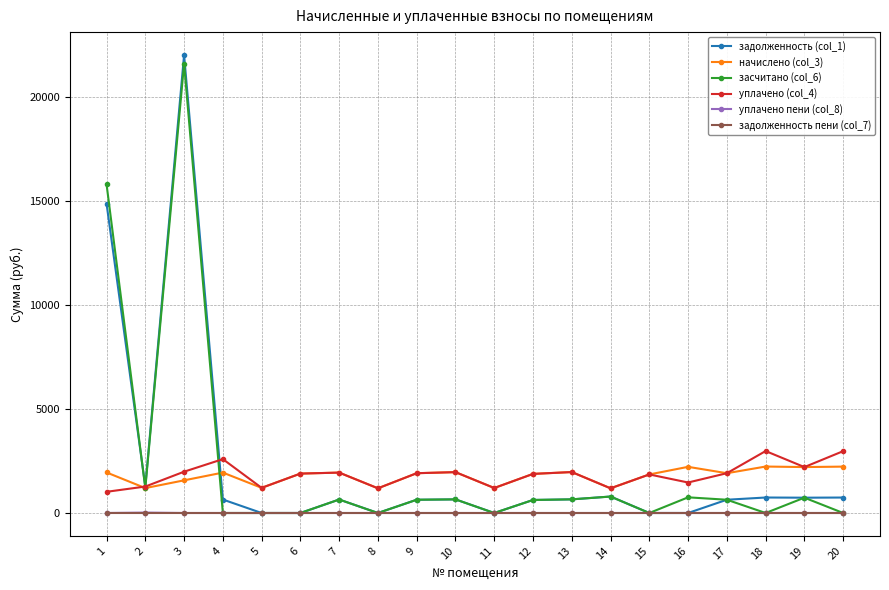

Is the value of уплачено пени (col_8) at 1 greater than the value of уплачено (col_4) at 17?

No